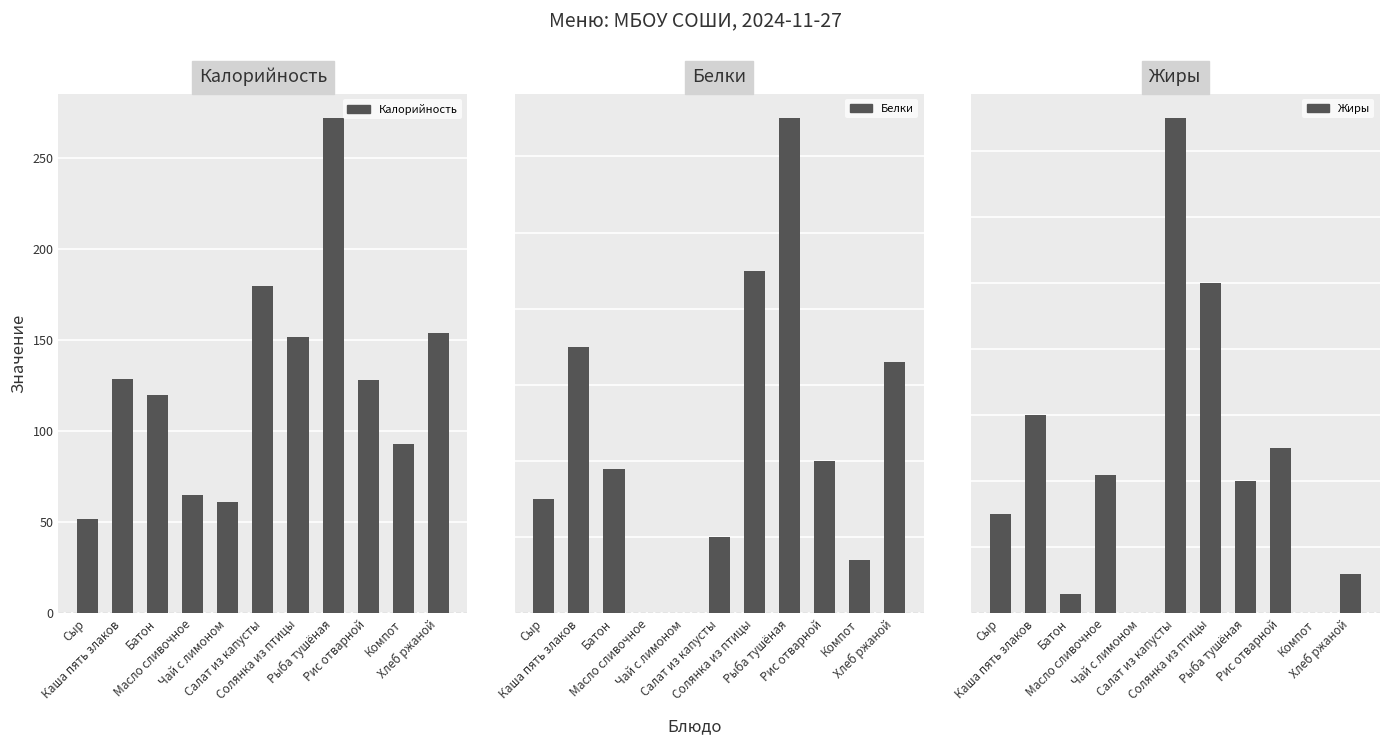

Rank the series by their maximum value, from highest to lowest.

Калорийность, Жиры, Белки